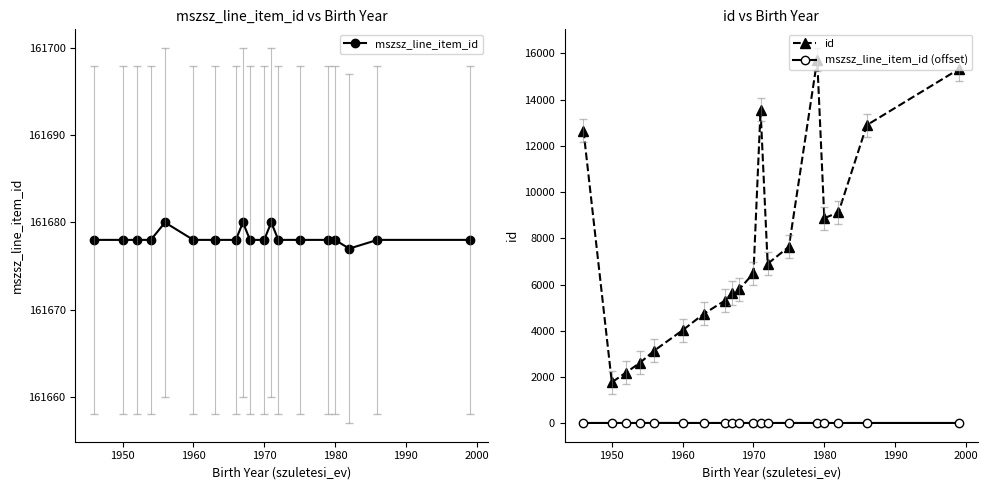

True or false: id and mszsz_line_item_id (offset) intersect in this chart.

False